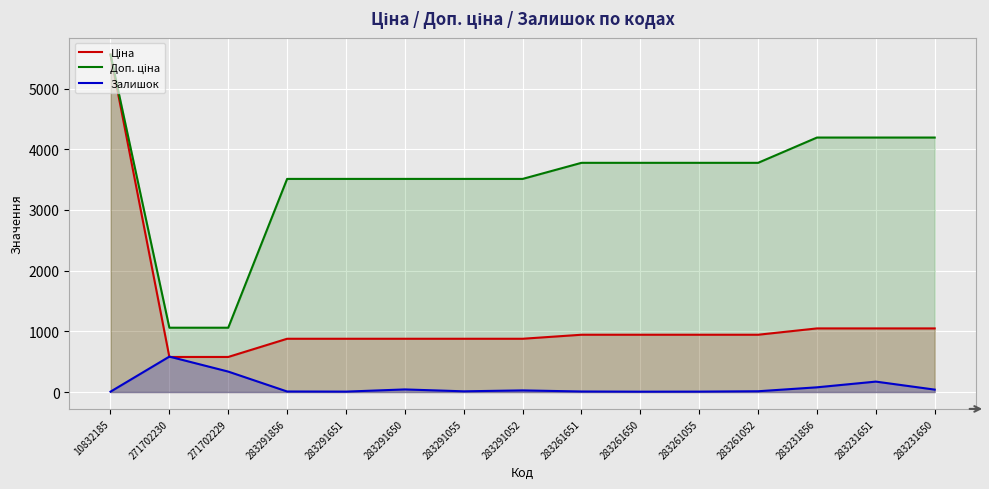

Is the value of Доп. ціна at 283291650 greater than the value of Ціна at 283291055?

Yes